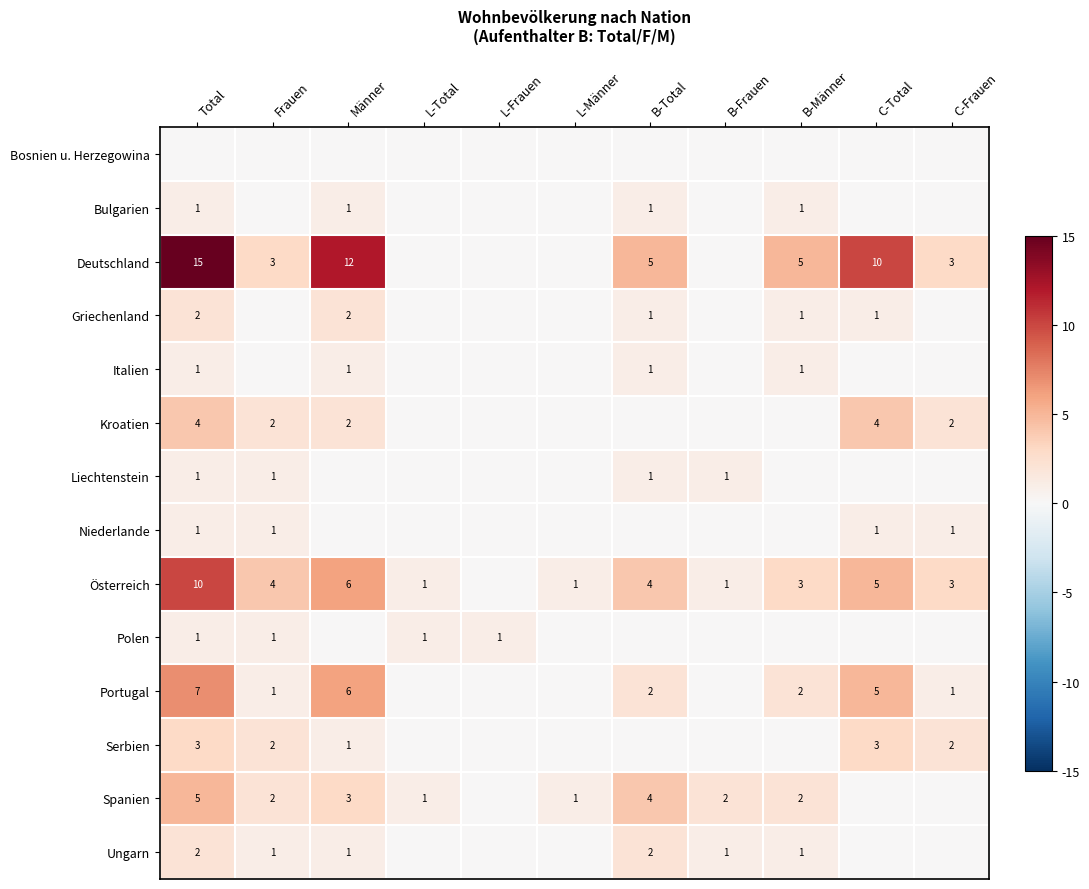

The Griechenland series shows 0 at C-Total. True or false?

False